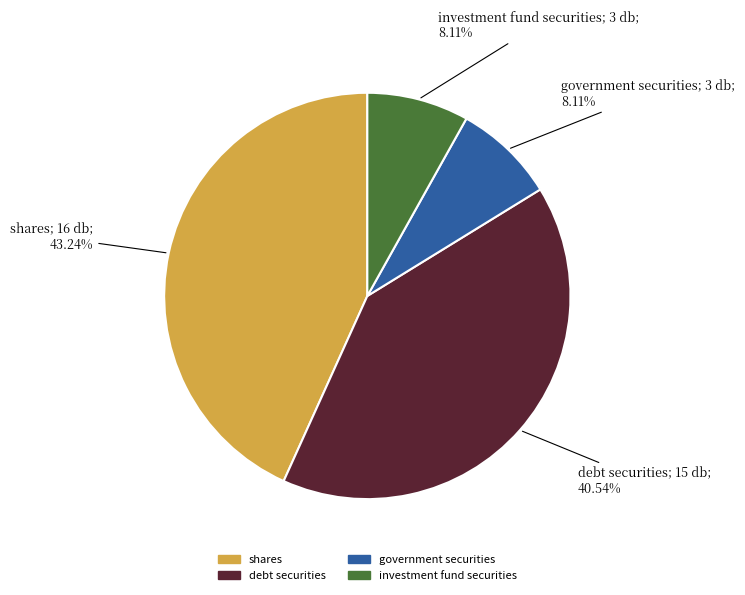

Does any single category account for the majority?

No